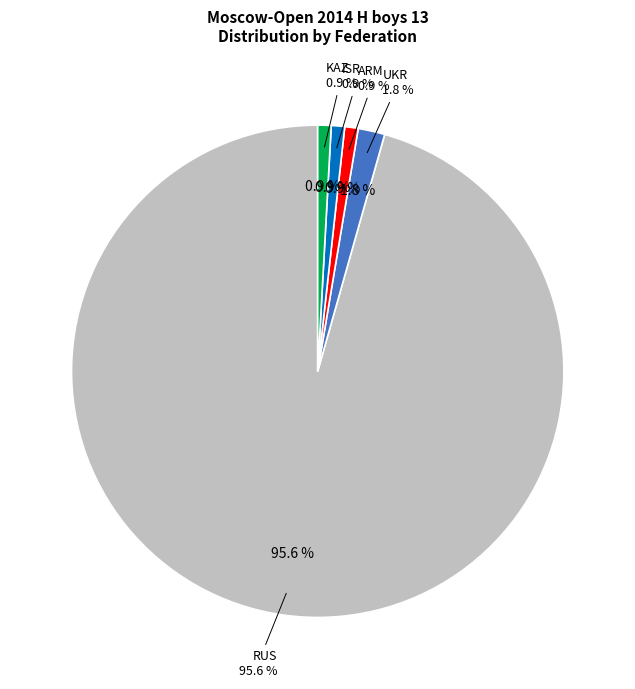

What is the smallest slice in the pie chart?

ARM